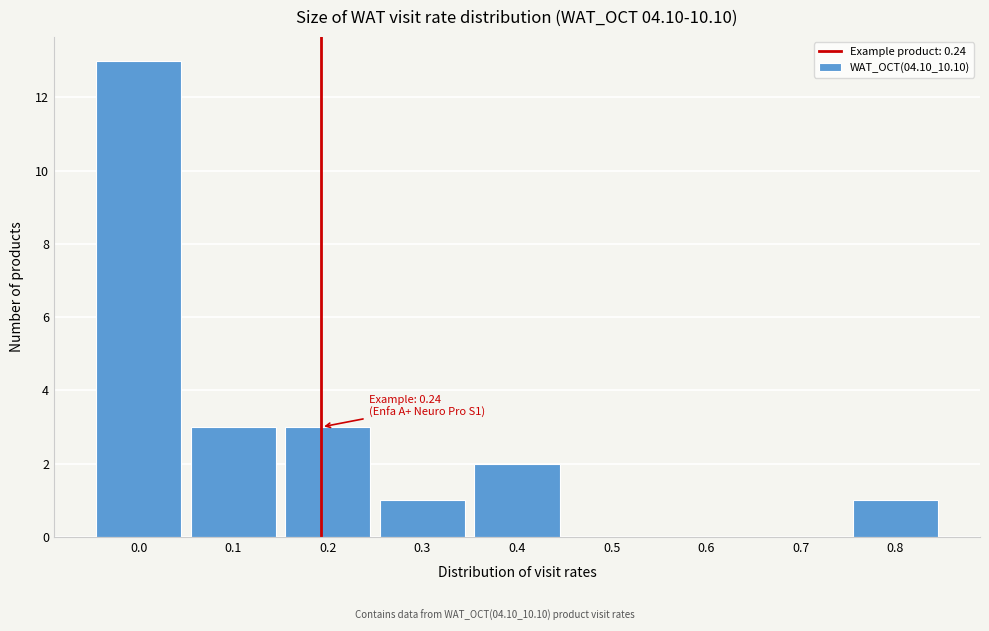

Reading left to right, what are all the values shown in this chart?

0.0=13	0.1=3	0.2=3	0.3=1	0.4=2	0.5=0	0.6=0	0.7=0	0.8=1